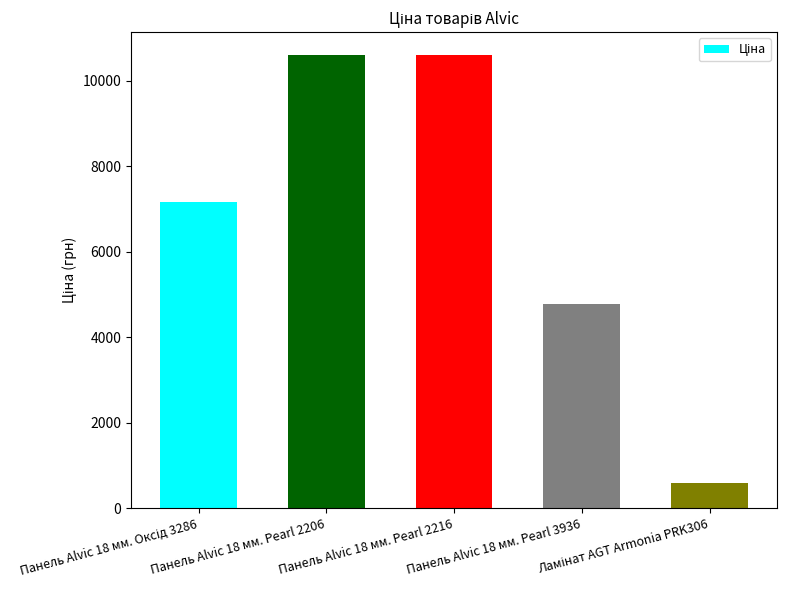

What is the greatest value displayed?

10608.3